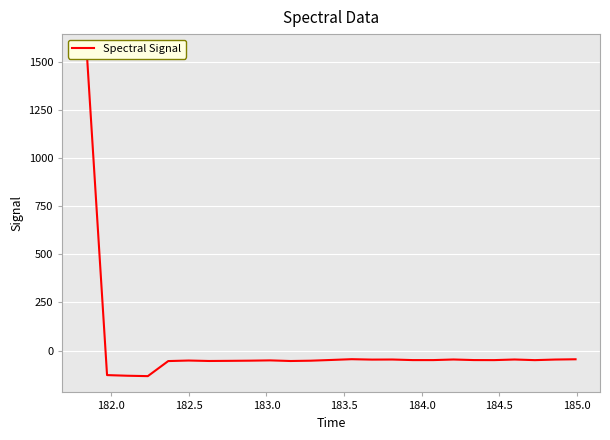

What is the smallest value displayed?

-132.7